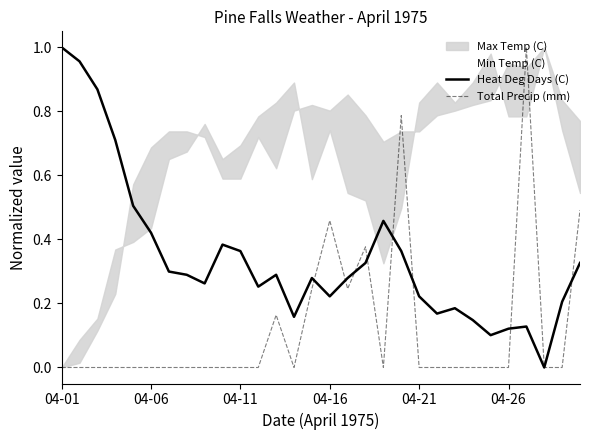

True or false: Total Precip (mm) and Heat Deg Days (C) cross at least once.

True